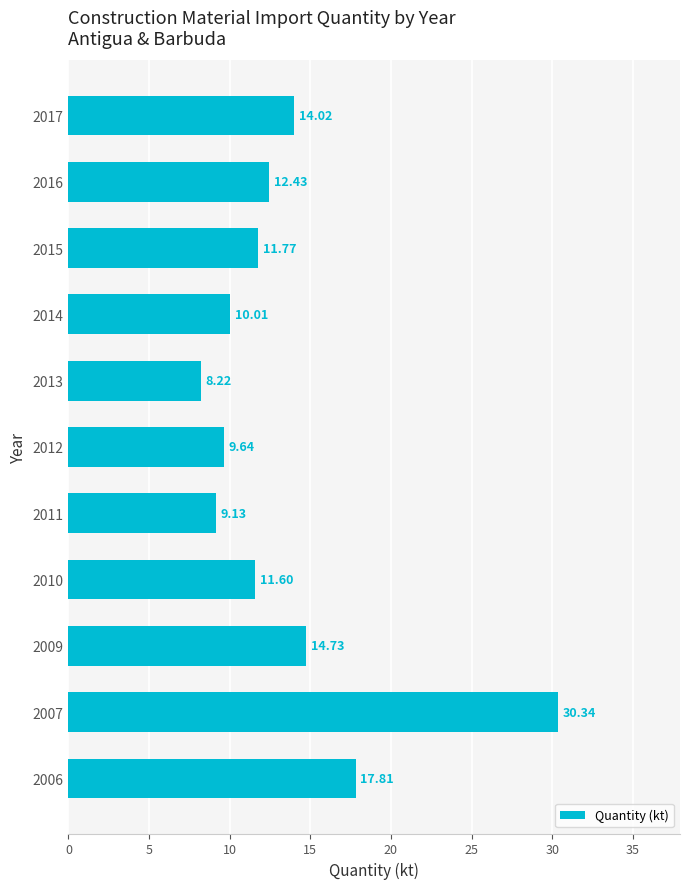

List the labels in order of value, largest first.

2007, 2006, 2009, 2017, 2016, 2015, 2010, 2014, 2012, 2011, 2013